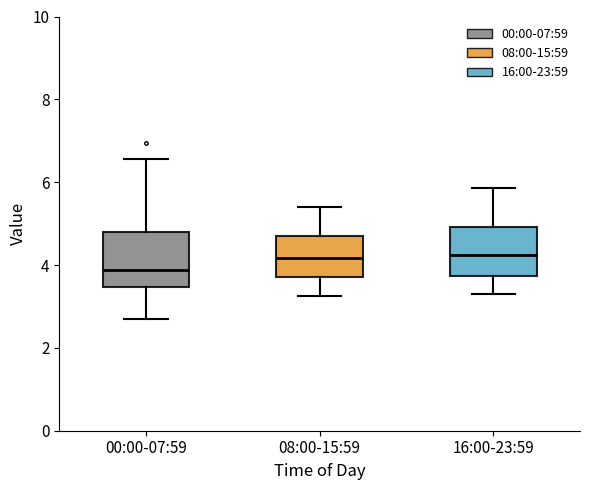

Reading left to right, read every box against the y-axis: the position of its median line, the range the box covers, and the ends of its whiskers. The values are not printed on the chart, so give them approximately, as read against the axis.

00:00-07:59: median 3.8, box 3.4 to 4.8, whiskers 2.8 to 6.6
08:00-15:59: median 4.2, box 3.8 to 4.6, whiskers 3.2 to 5.4
16:00-23:59: median 4.2, box 3.8 to 5.0, whiskers 3.4 to 5.8